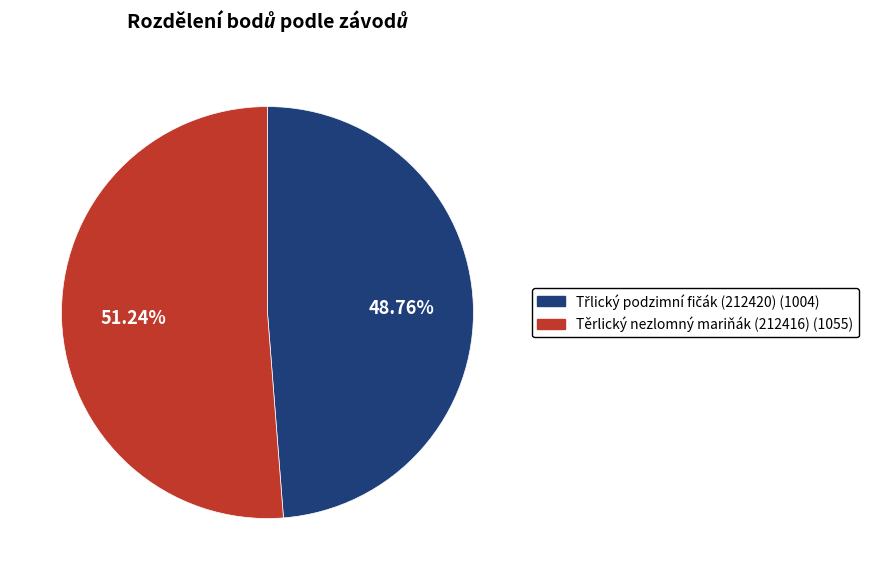

Does any single category account for the majority?

Yes